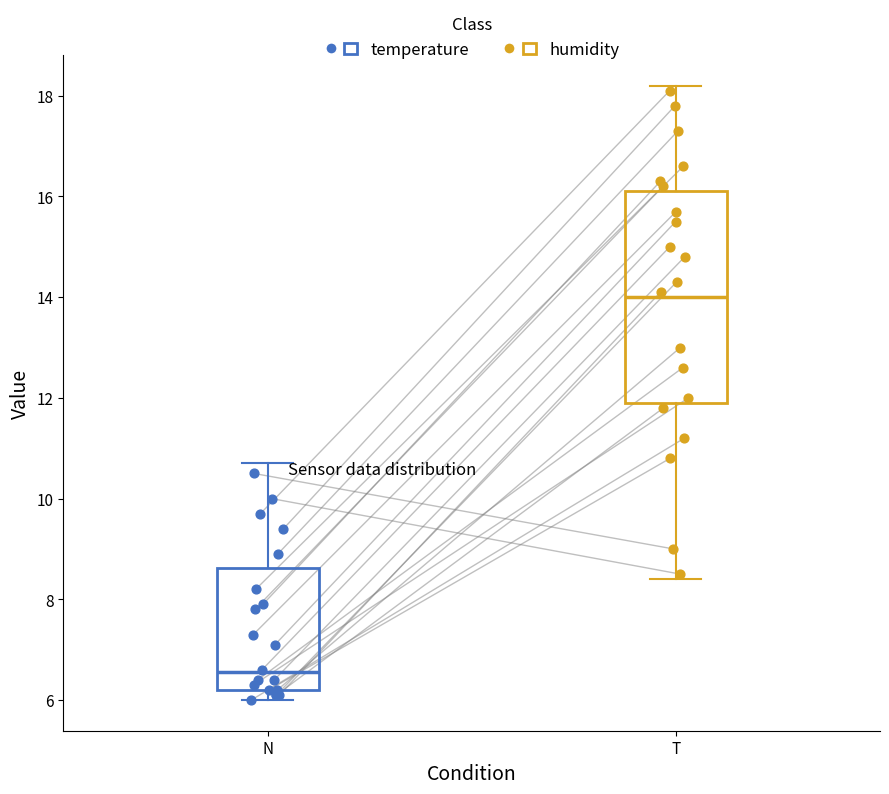

Which box is the tallest, from its lower edge to its upper edge?

T